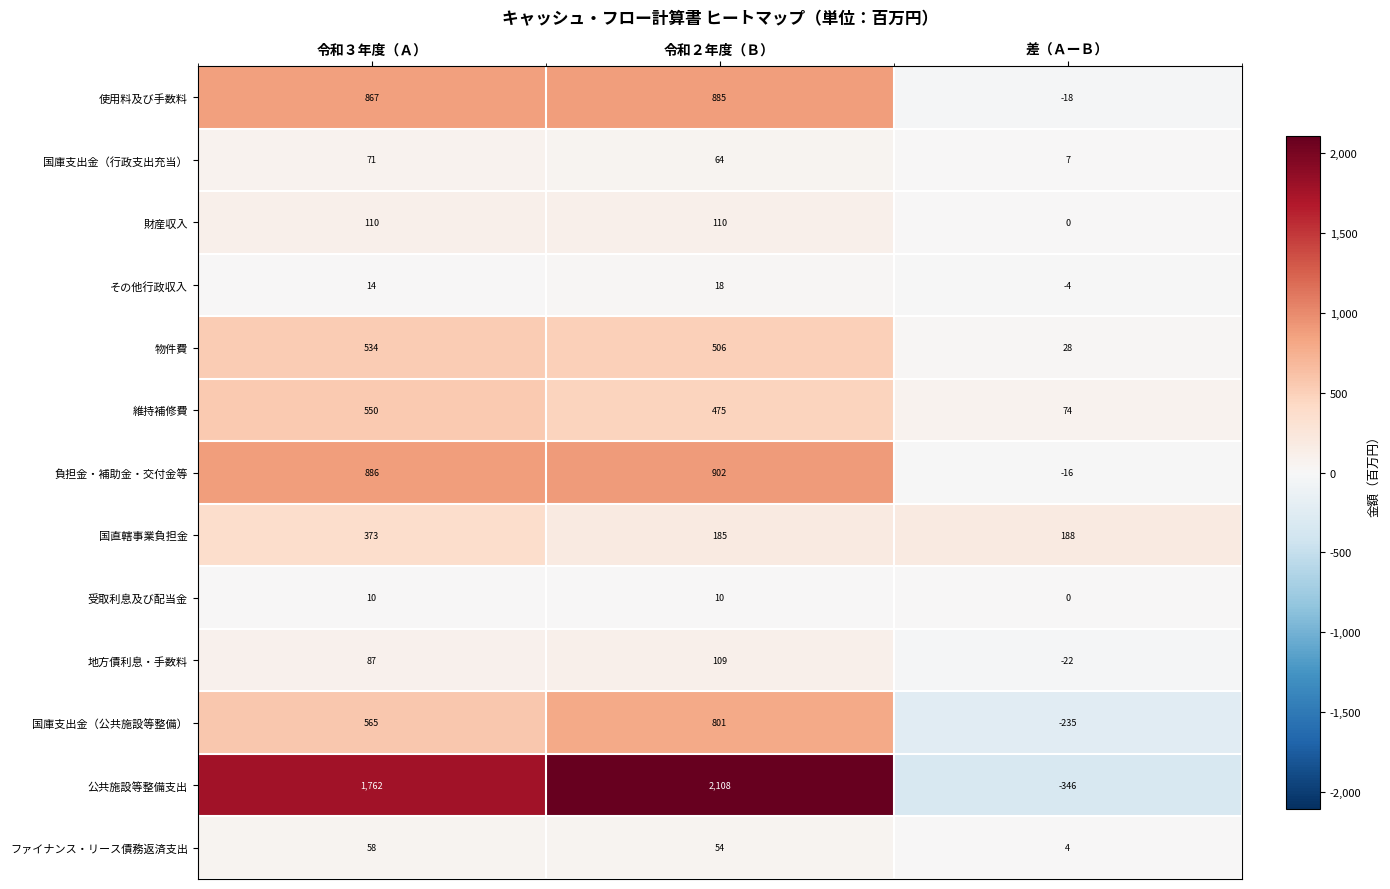

True or false: 受取利息及び配当金 has a value of 0 at 差（ＡーＢ）.

True